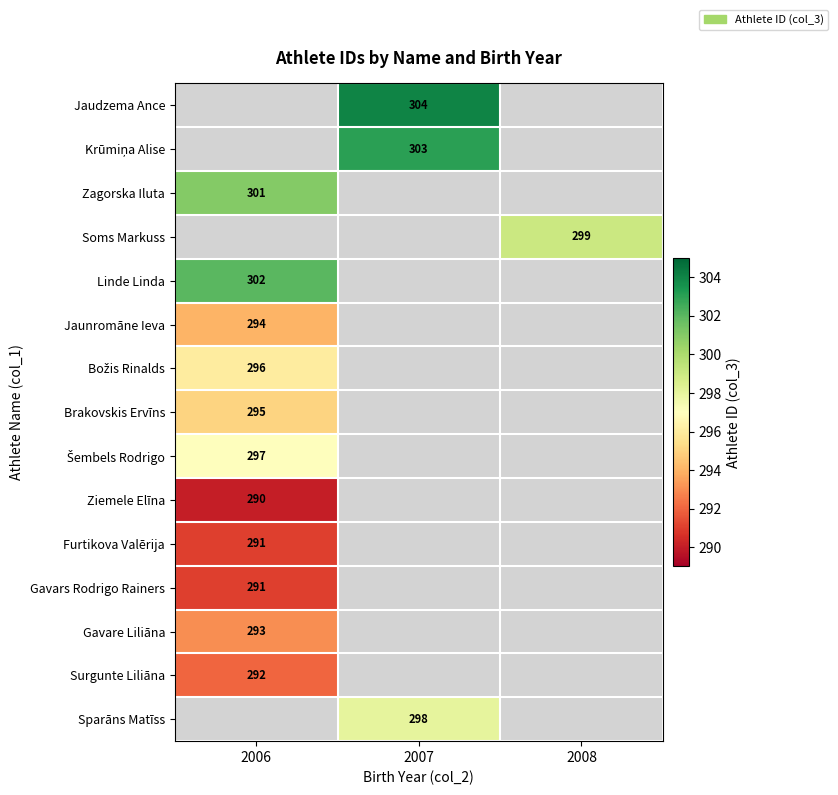

The Soms Markuss series shows 206 at 2008. True or false?

False